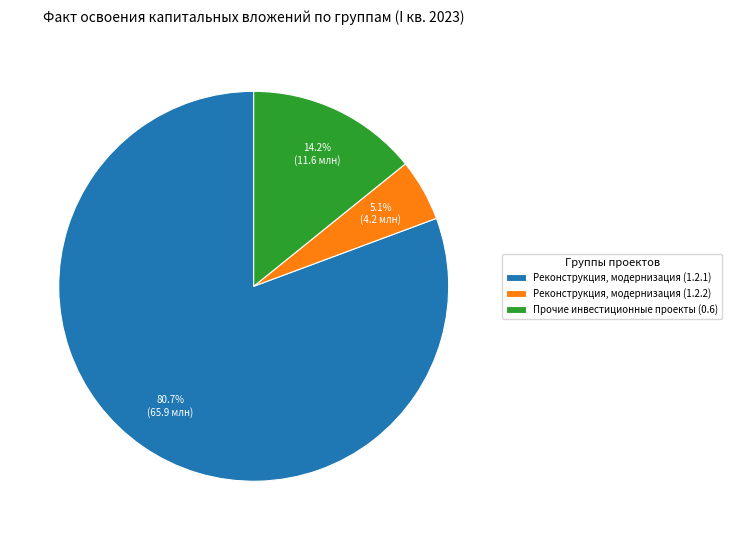

Is Реконструкция, модернизация (1.2.2) the majority of the pie?

No